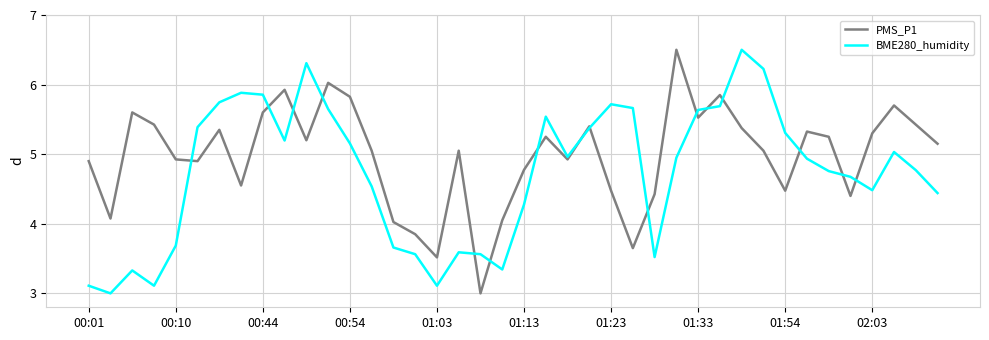

What is the sum of all PMS_P1 values?

199.1